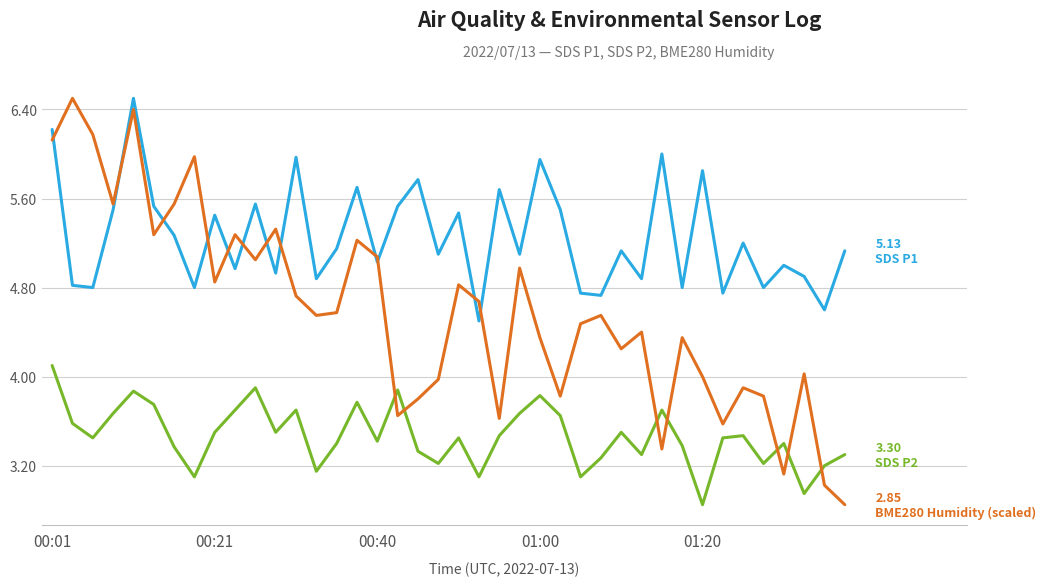

What is the greatest value displayed?

6.5